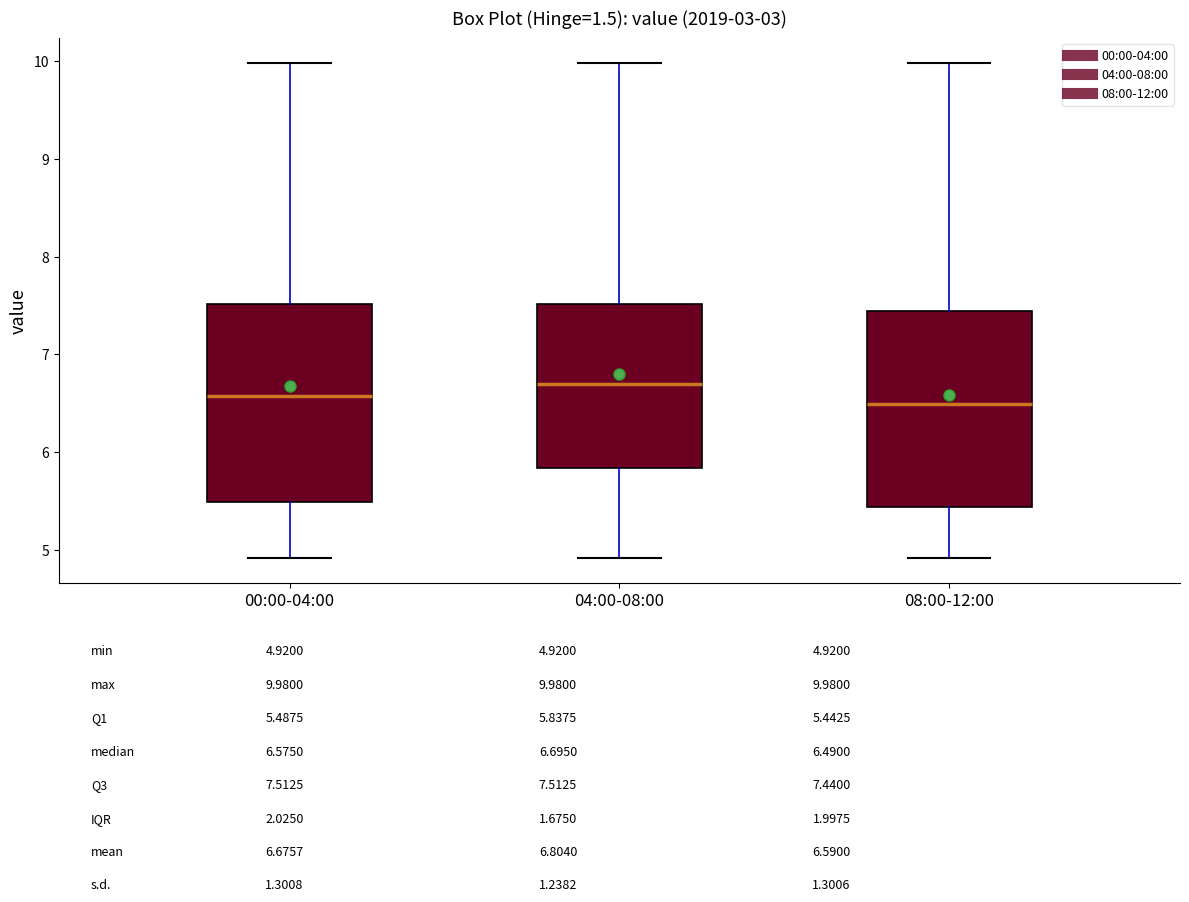

Reading left to right, read every box against the y-axis: the position of its median line, the range the box covers, and the ends of its whiskers. The values are not printed on the chart, so give them approximately, as read against the axis.

00:00-04:00: median 6.6, box 5.5 to 7.5, whiskers 4.9 to 10.0
04:00-08:00: median 6.7, box 5.8 to 7.5, whiskers 4.9 to 10.0
08:00-12:00: median 6.5, box 5.4 to 7.4, whiskers 4.9 to 10.0